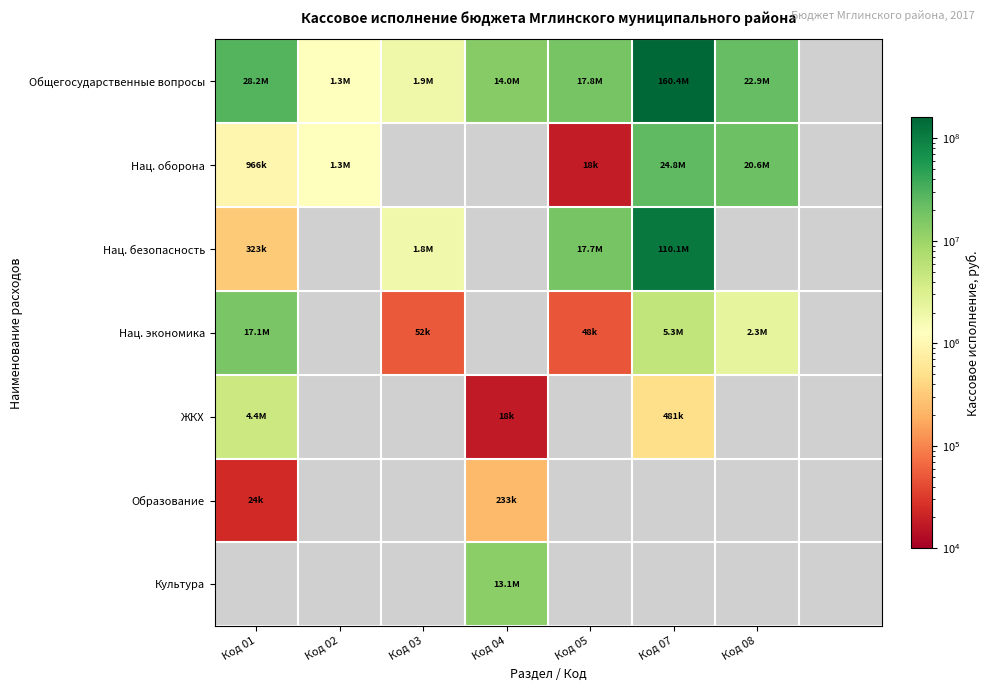

What is the highest value of the Нац. оборона series?

24763226.0